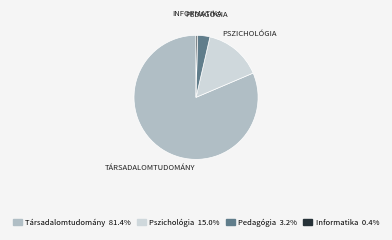

Is it true that Pszichológia is 8% of the pie?

False